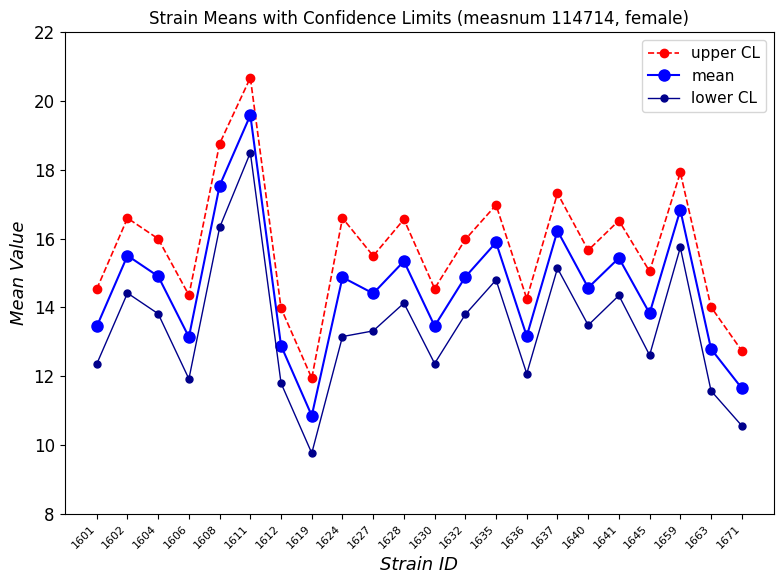

In mean, how many points are lower than both neighbors (excluding endpoints)?

7